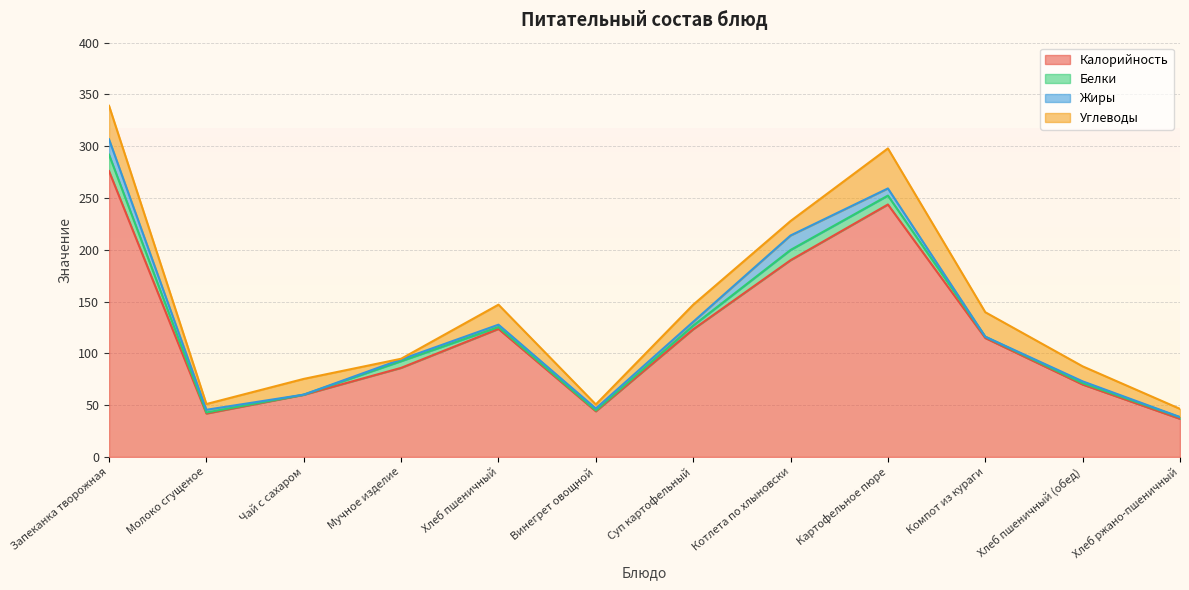

Which series changed the most between Запеканка творожная and Хлеб ржано-пшеничный?

Калорийность